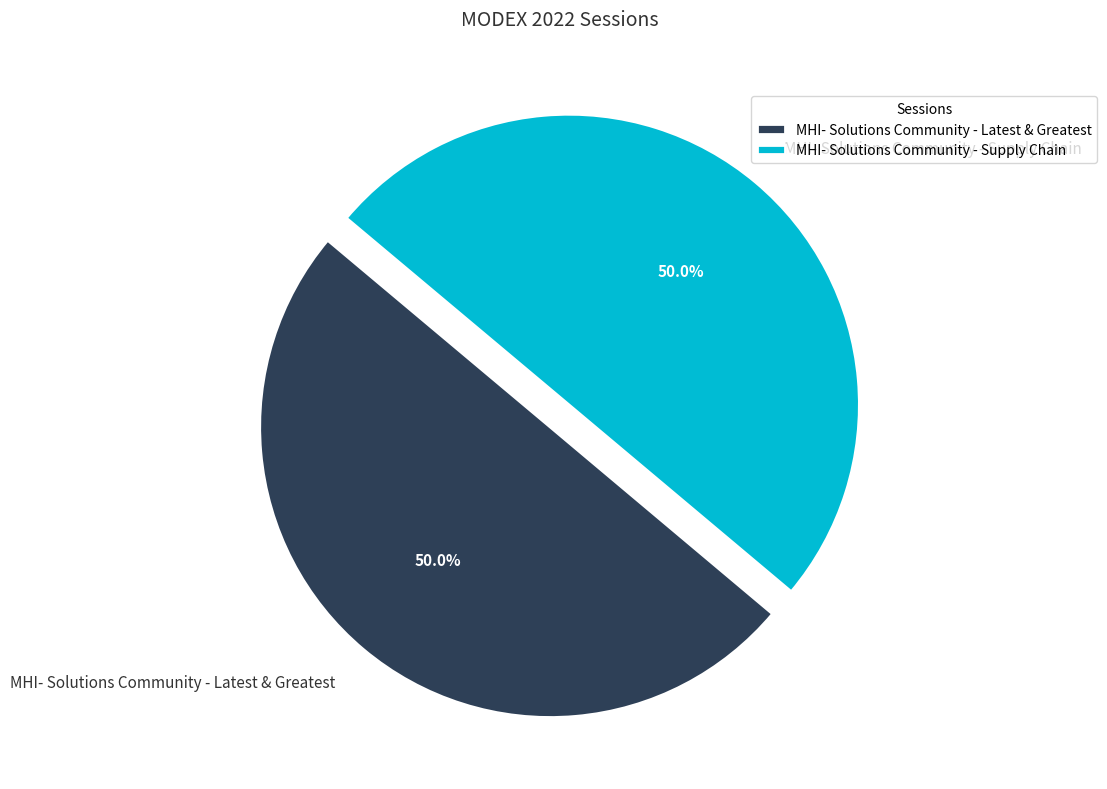

Is the sum of MHI- Solutions Community - Latest & Greatest and MHI- Solutions Community - Supply Chain greater than half?

Yes